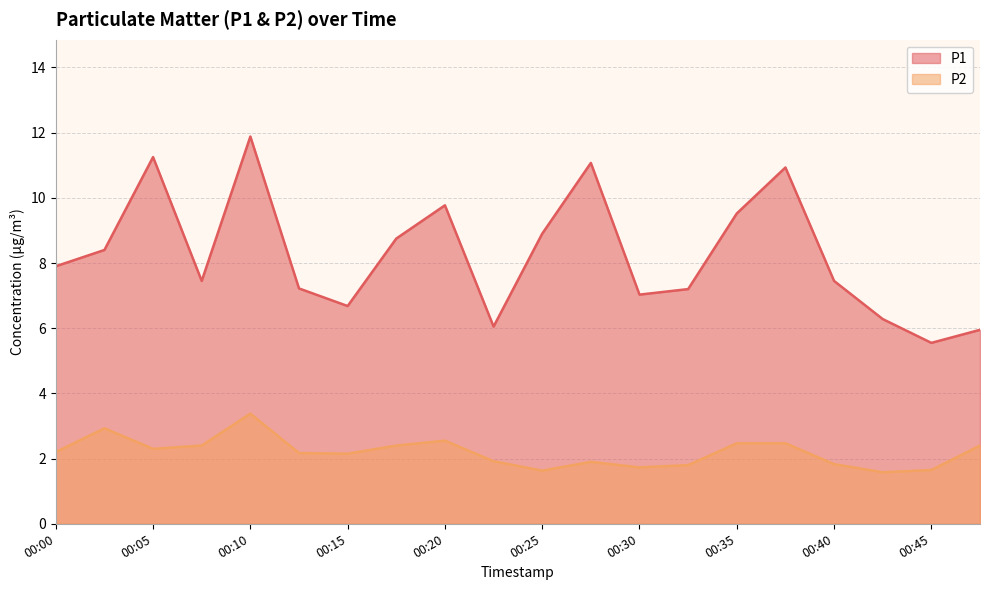

What is the spread (max minus min) of values at 00:20?

7.2